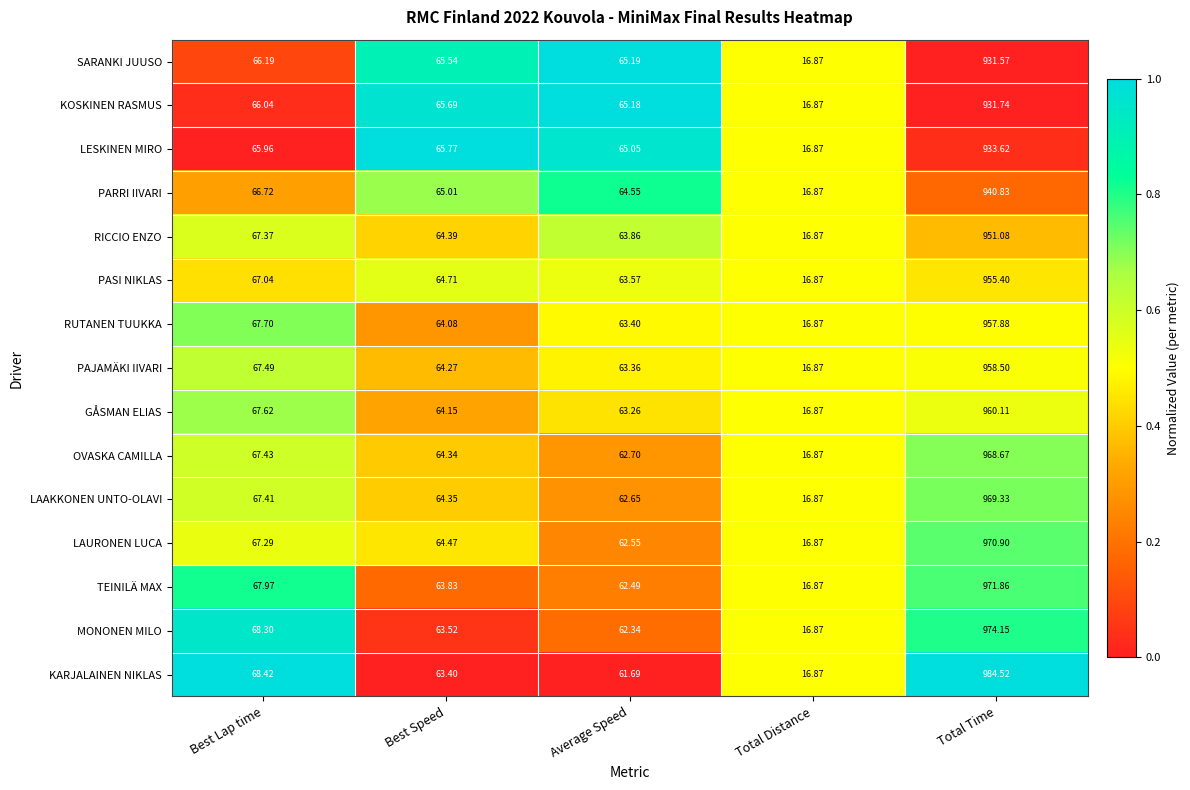

Which category has the highest value across all series?

Total Time